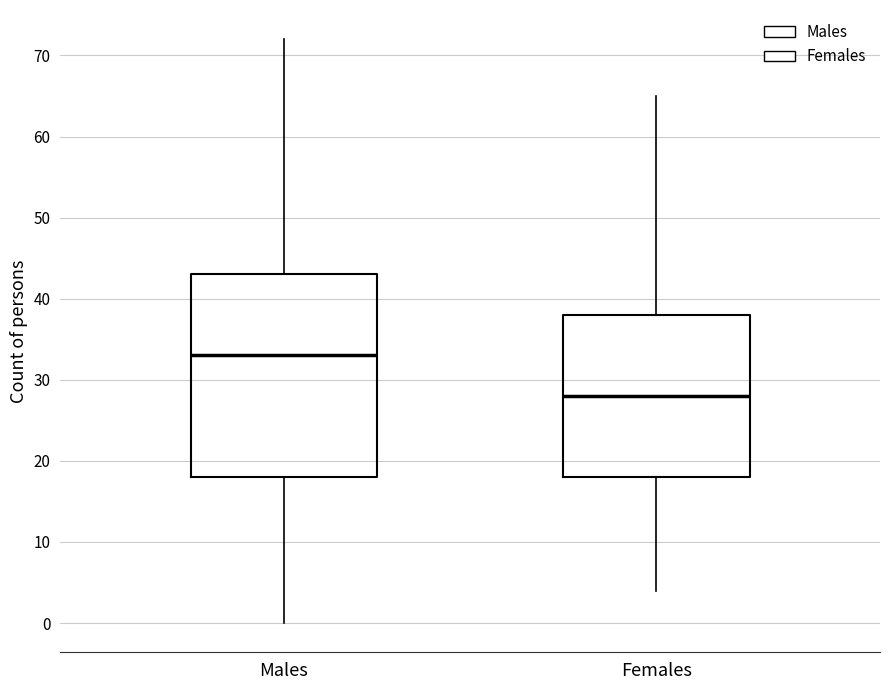

Where does the lower whisker of the box for Females end on the y-axis? The values are not printed on the chart, so give them approximately, as read against the axis.

4